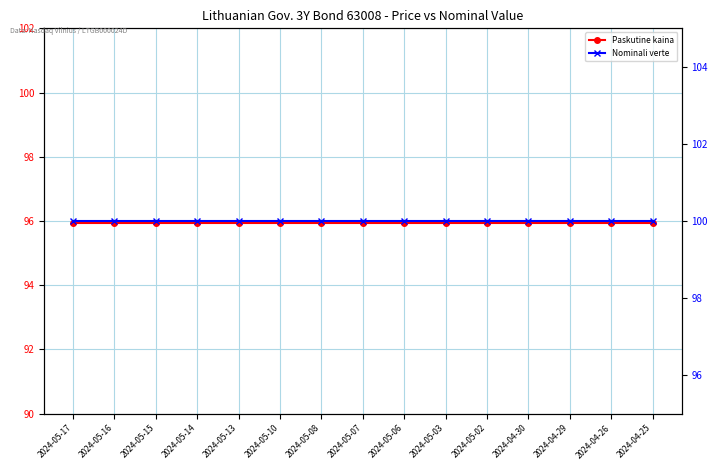

What is the sum of all Nominali verte values?

1500.0